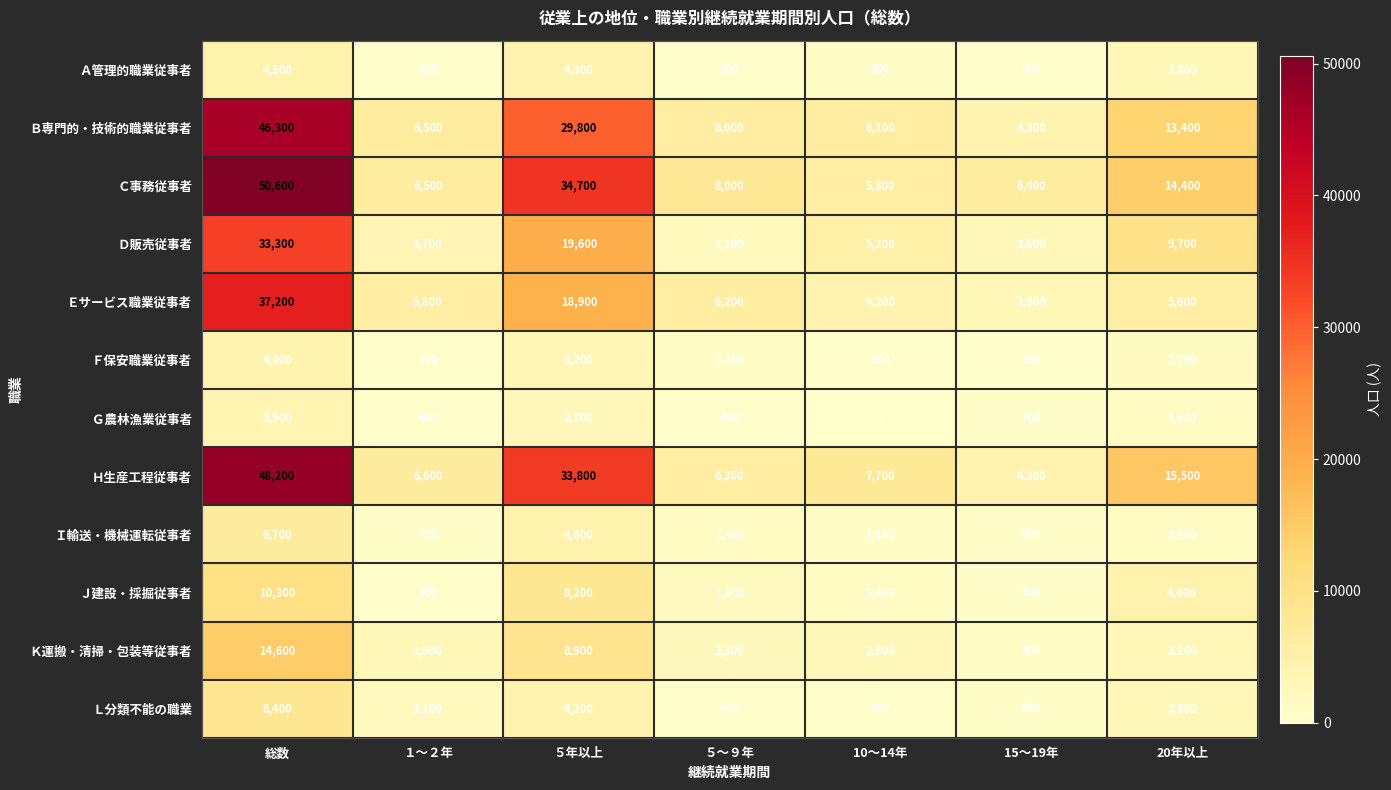

The Ｂ専門的・技術的職業従事者 series shows 22039 at 20年以上. True or false?

False